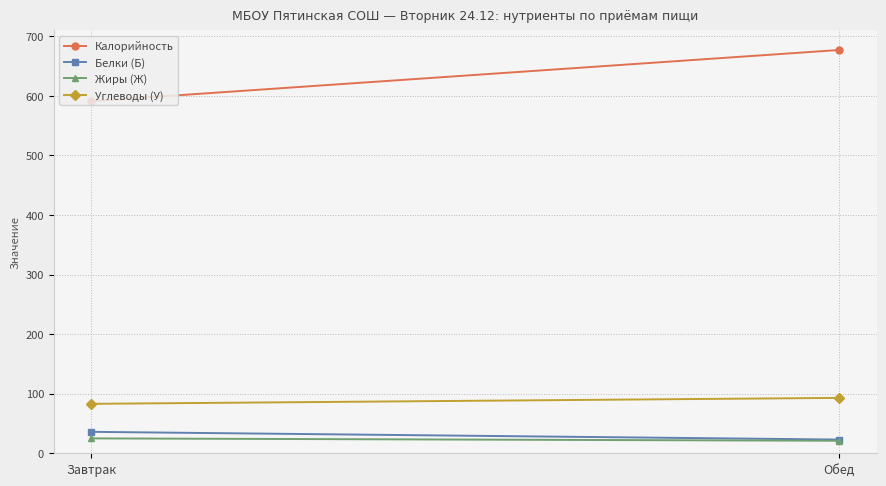

At how many categories does at least one series exceed 61?

2